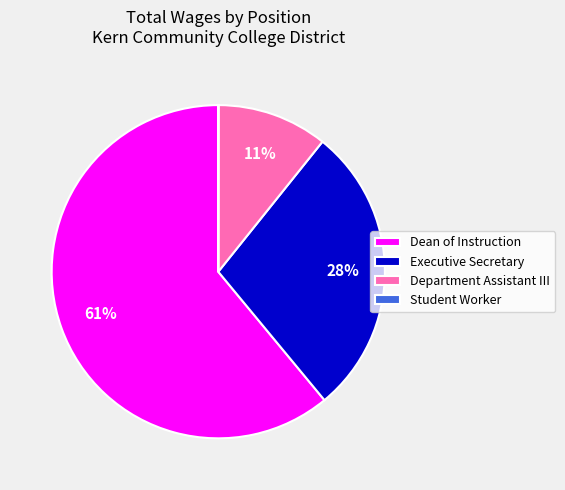

Combined, do Dean of Instruction and Executive Secretary account for over 50%?

Yes